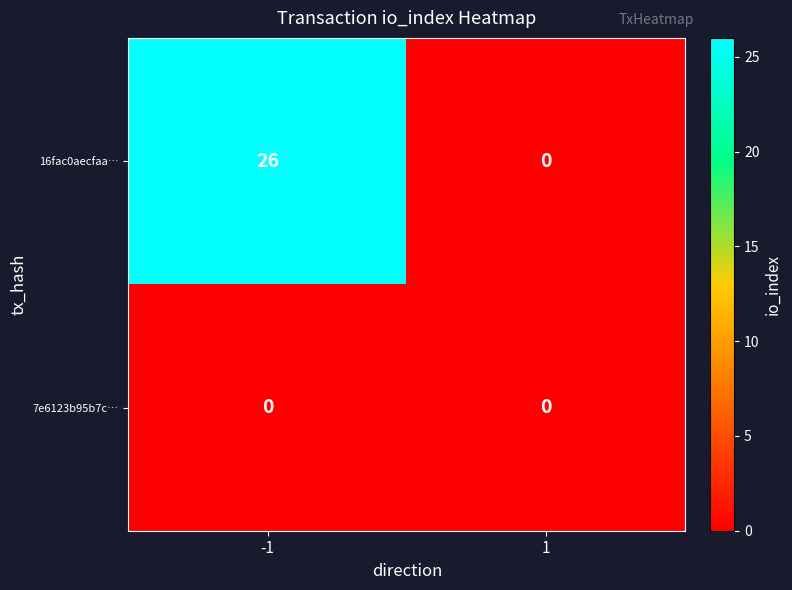

How many data points does each series have?

2